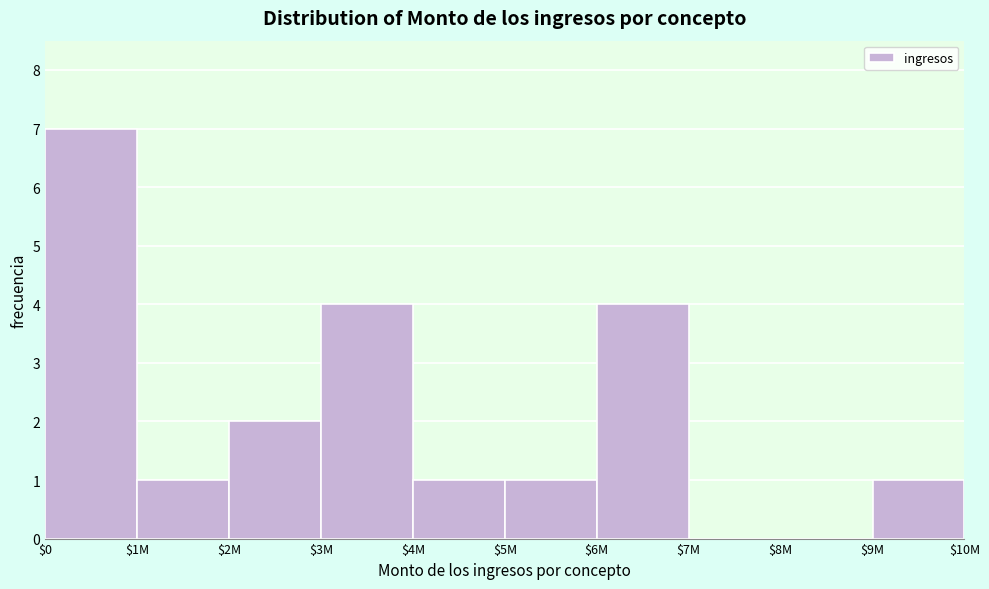

What is the sum of all values?

21